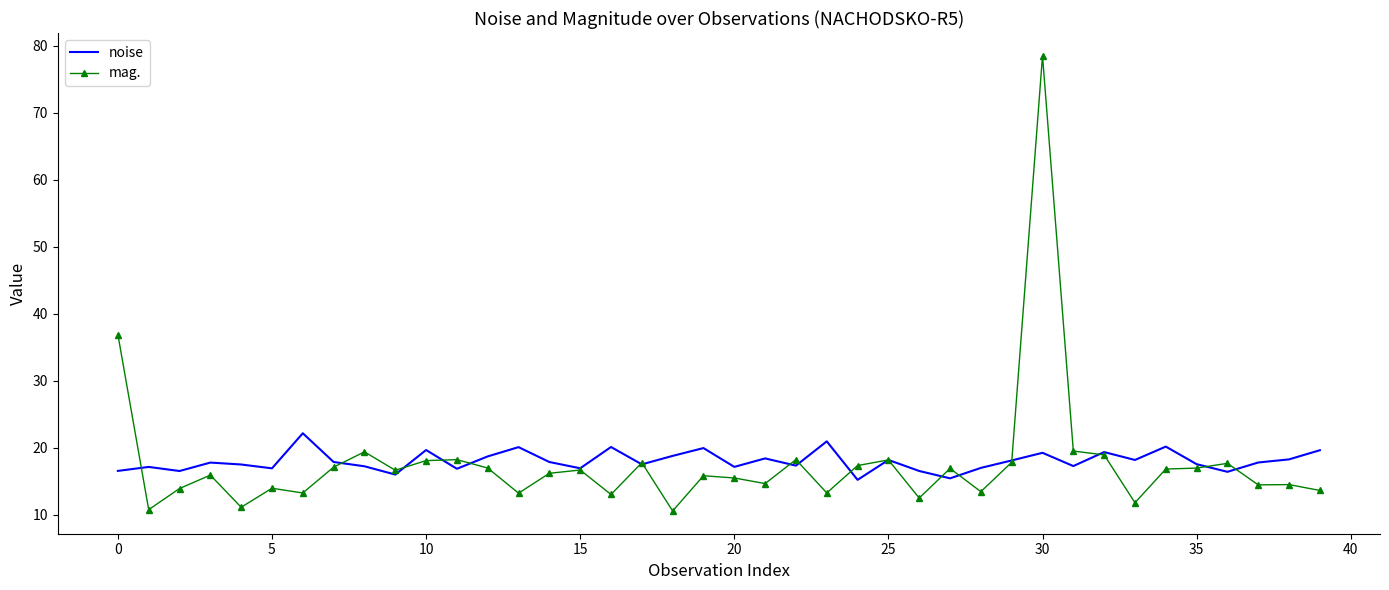

Which series has the largest range (max minus min)?

mag.